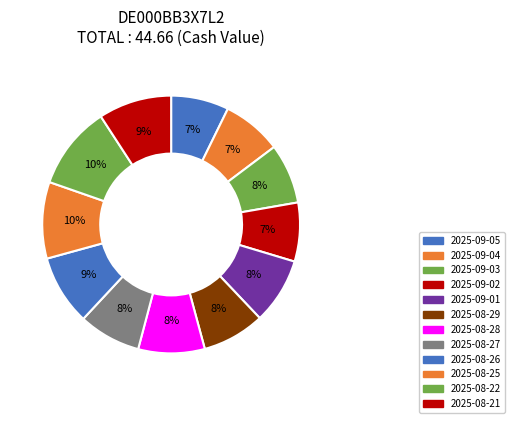

Count the number of slices in the pie.

12